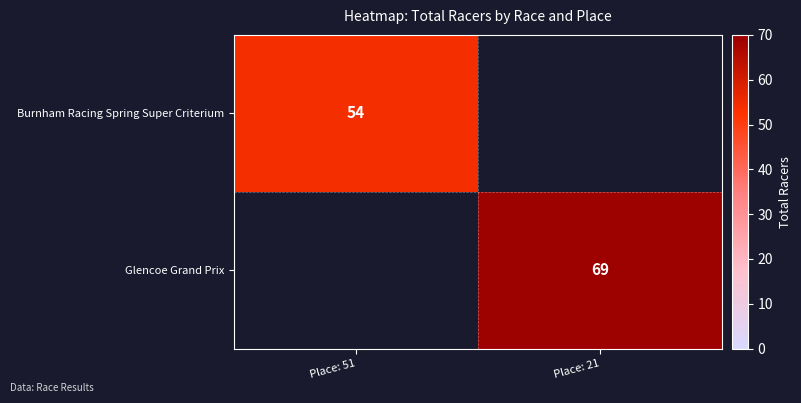

True or false: Glencoe Grand Prix has a value of 69 at Place: 21.

True